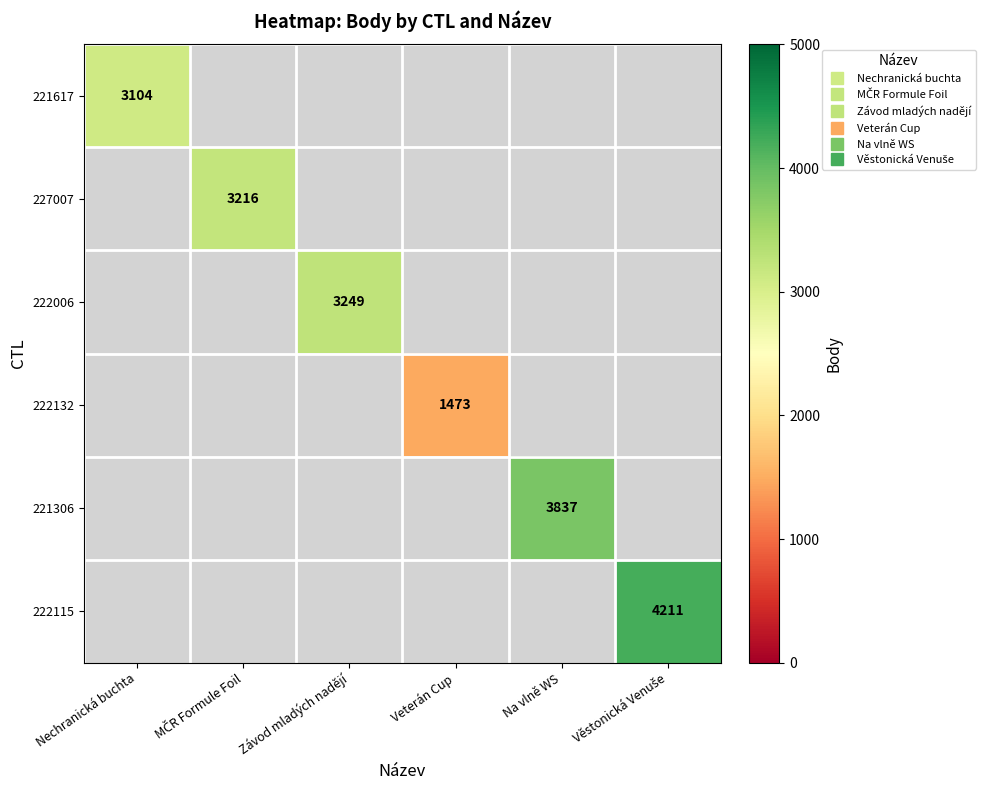

What is the maximum value shown in the chart?

4211.0